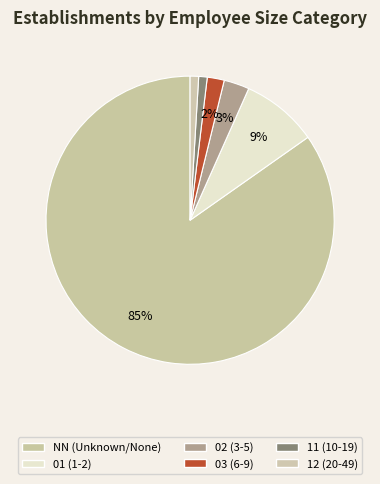

To the nearest percent, what percentage of the pie is 03?

2%